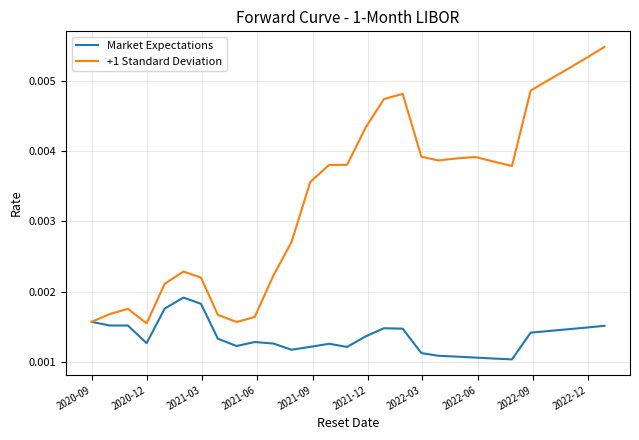

Which series has the largest total across all categories?

+1 Standard Deviation